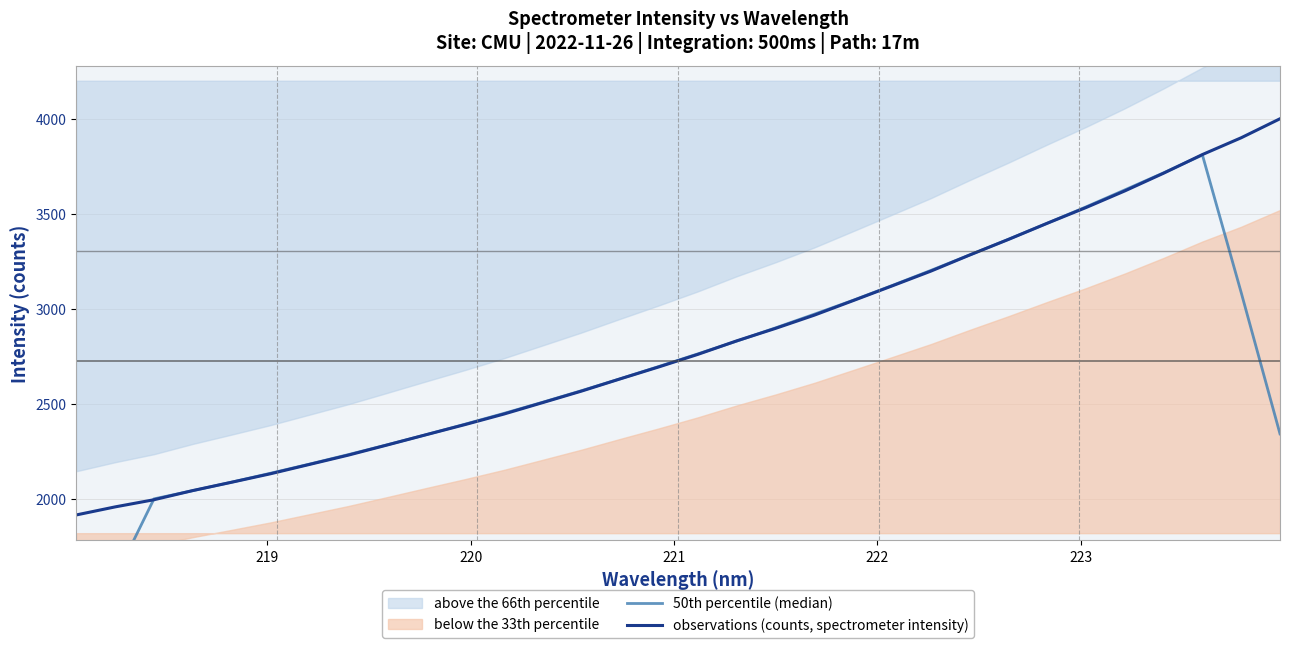

What is the maximum value for observations (counts, spectrometer intensity)?

4003.0